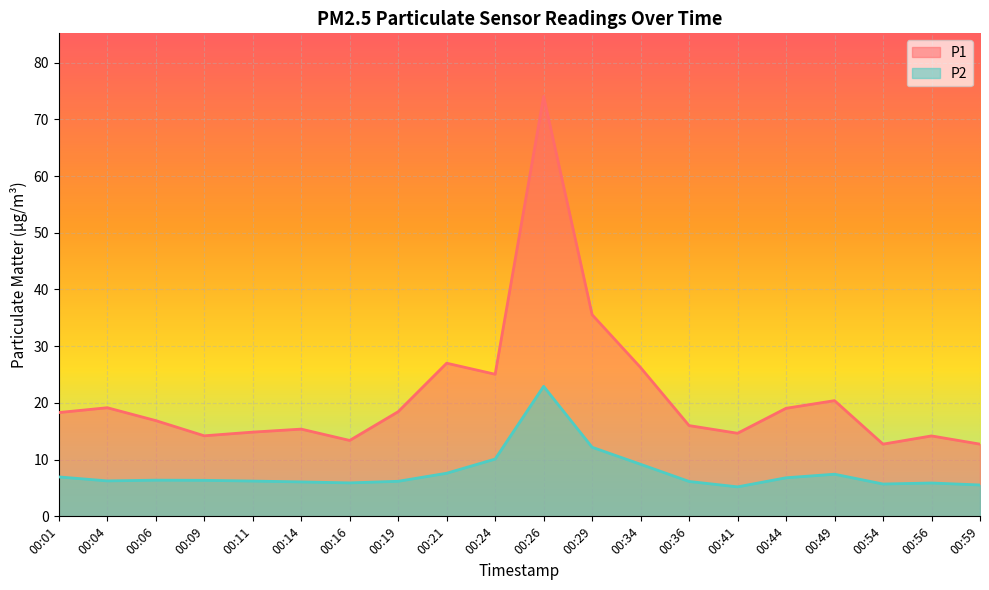

At which label does P1 reach its minimum?

00:54